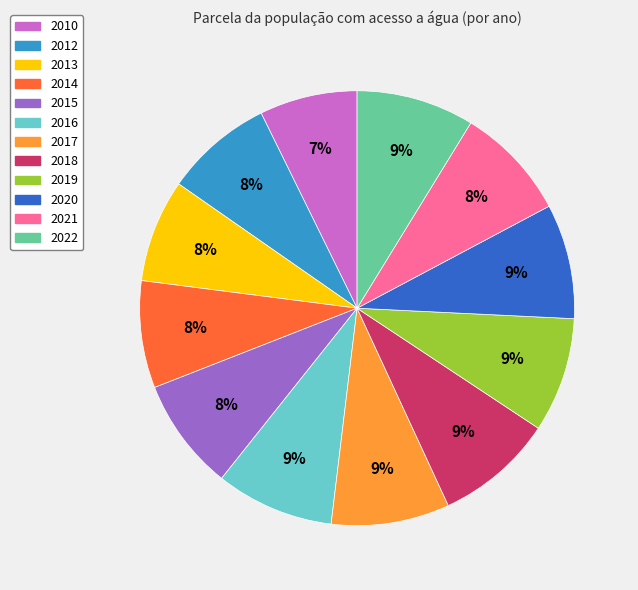

Which has a higher value, 2018 or 2012?

2018